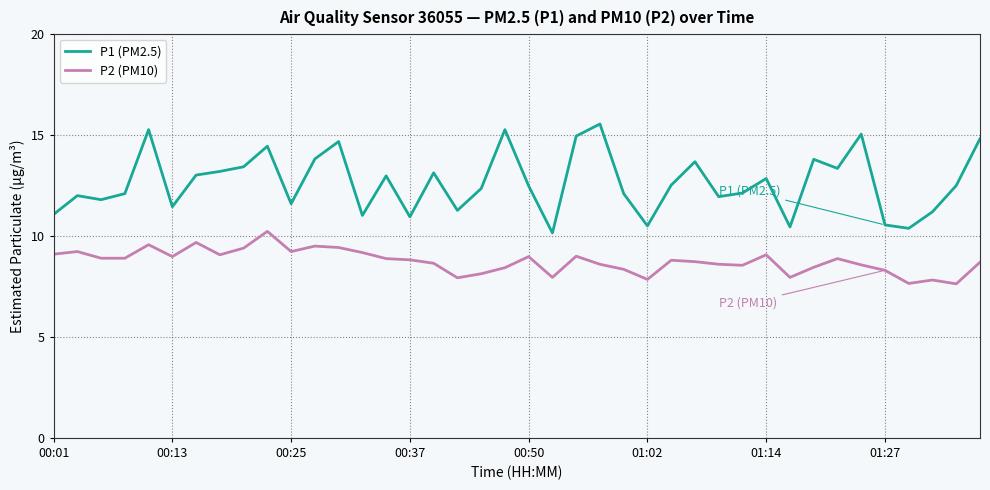

True or false: P1 (PM2.5) and P2 (PM10) intersect in this chart.

False